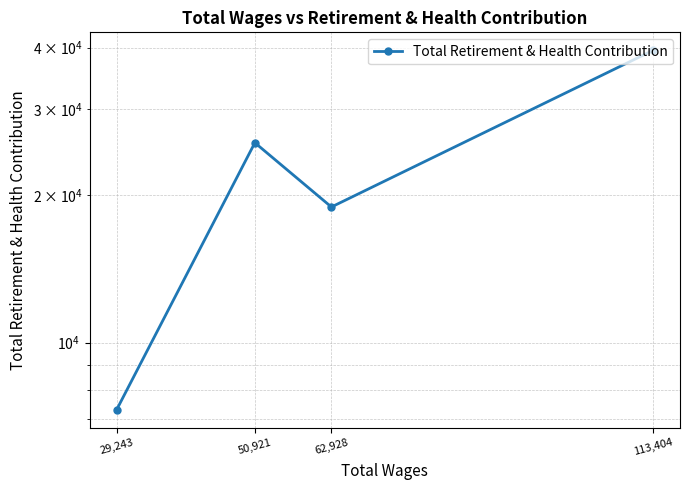

Rank the categories by value from highest to lowest.

113,404, 50,921, 62,928, 29,243